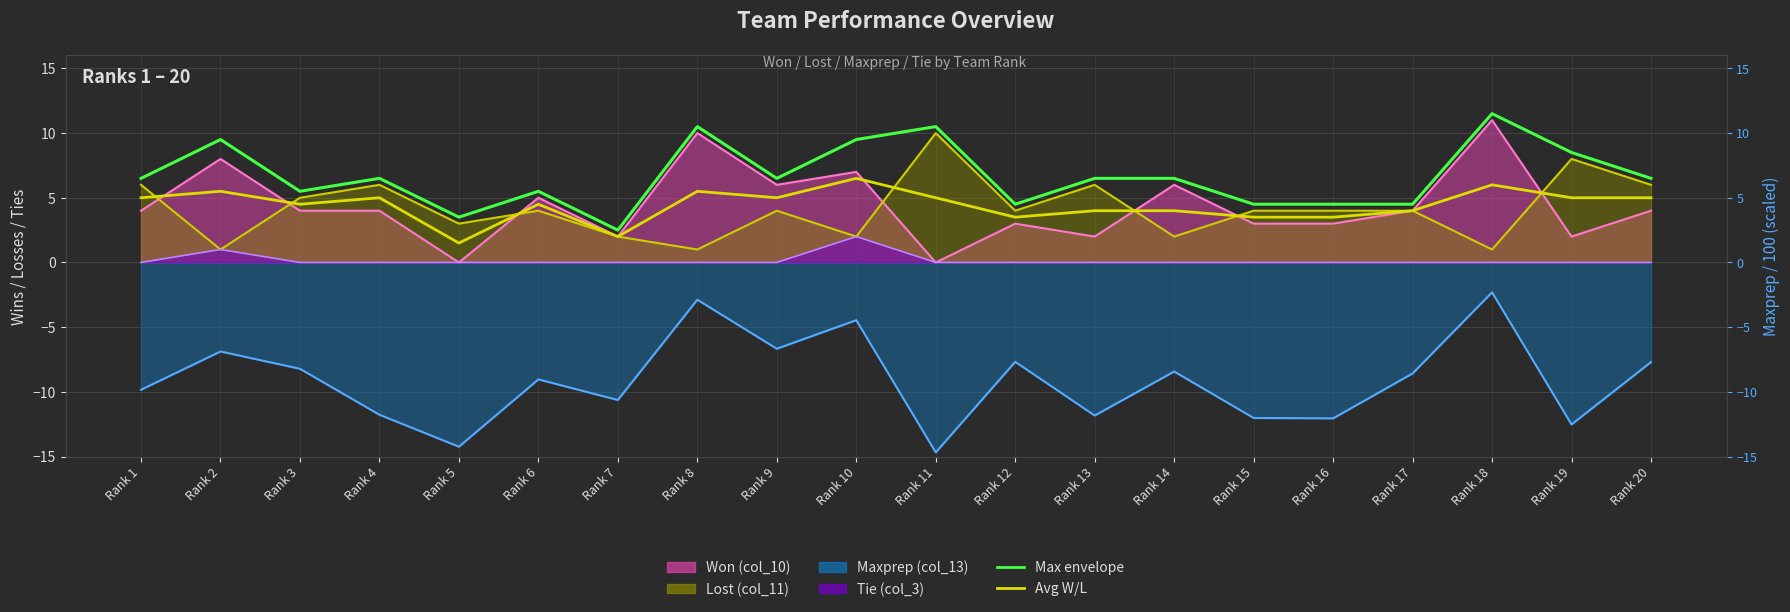

Between Rank 10 and Rank 6, which is larger?

Rank 10